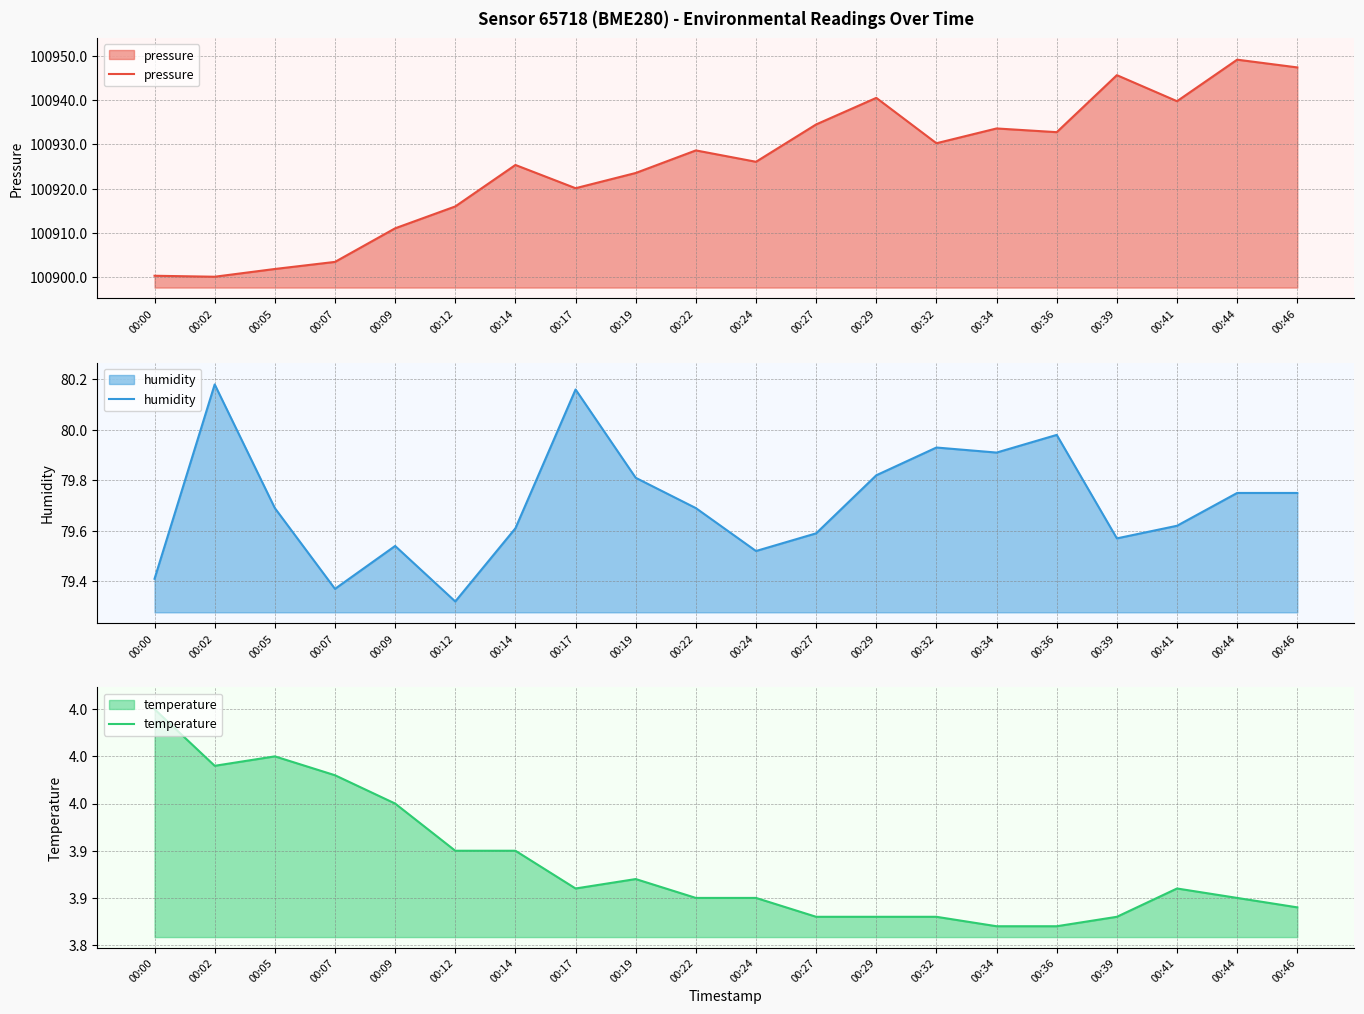

What is the sum of all humidity values?

1594.2